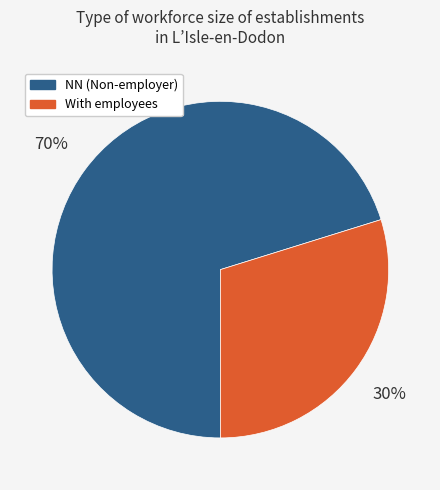

Is there a majority slice in this chart?

Yes